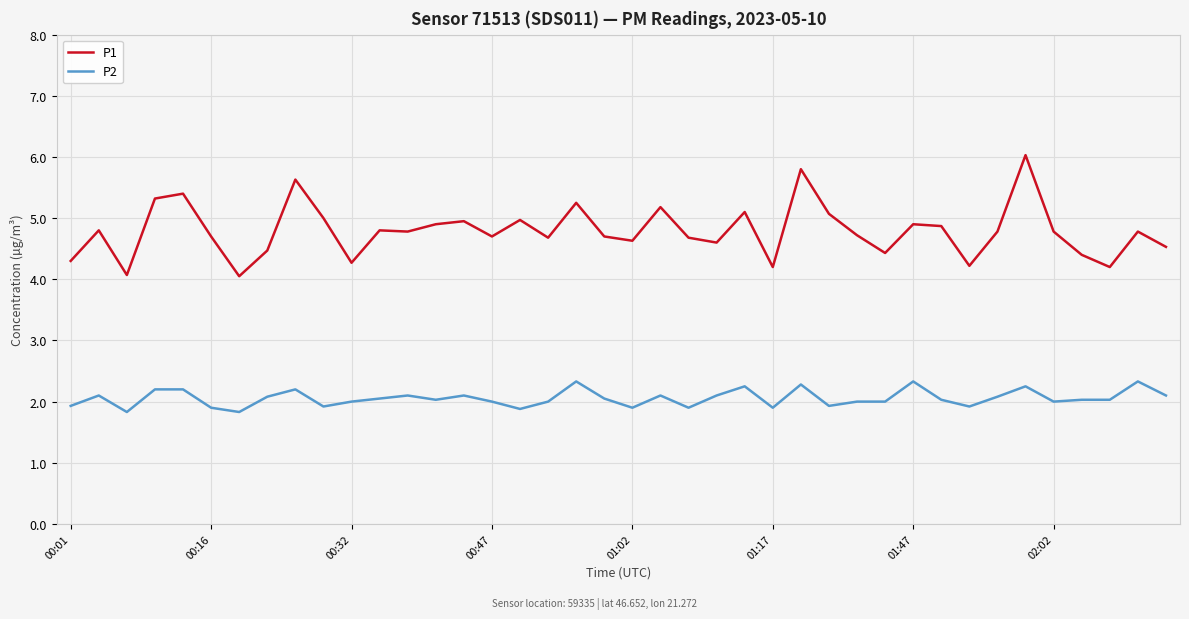

List the series in order of their peak value, lowest first.

P2, P1